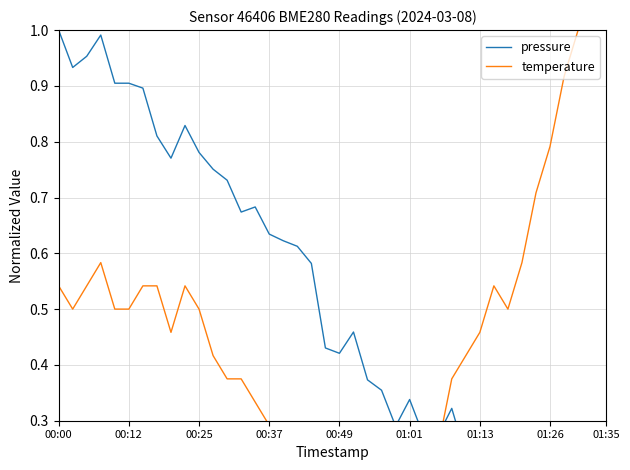

Rank the series at 00:25 from highest to lowest value.

pressure, temperature